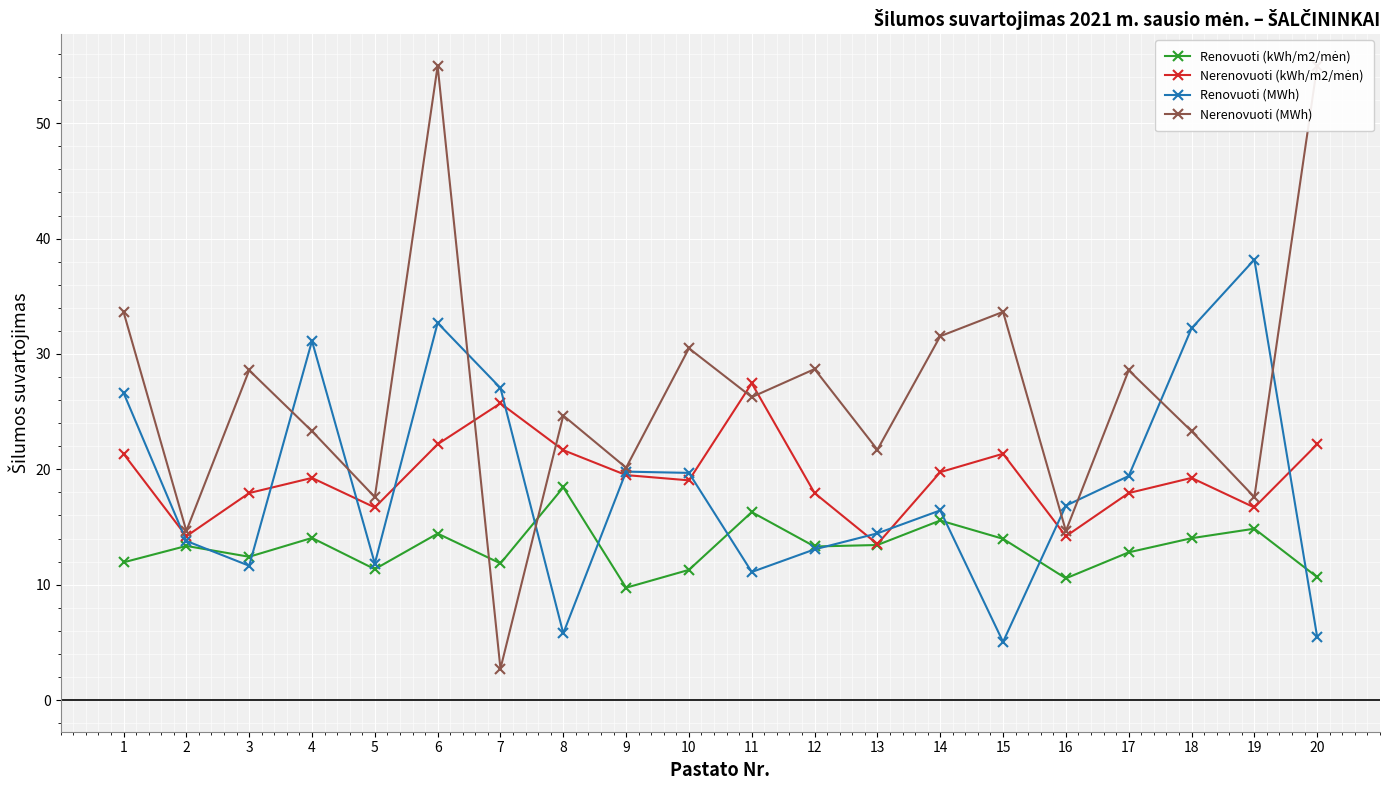

How many lines are shown in the chart?

4